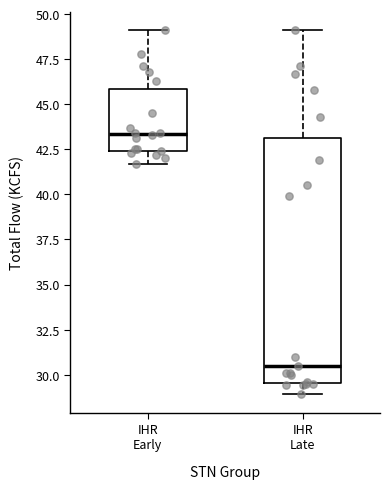

Which box's median line is the lowest?

IHR Late